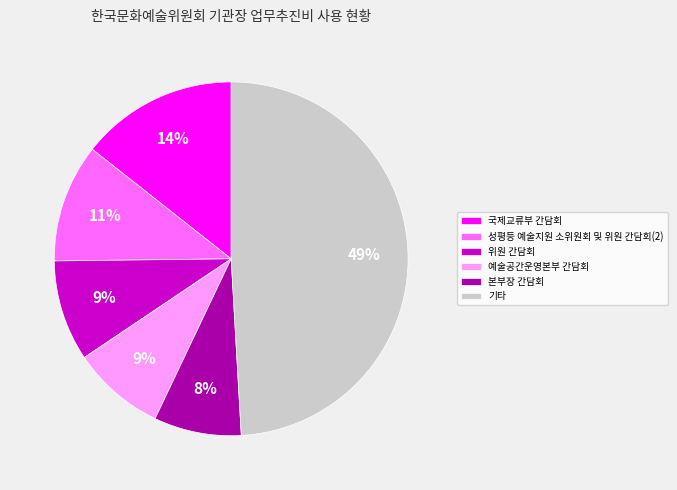

Is the sum of 성평등 예술지원 소위원회 및 위원 간담회(2) and 기타 greater than half?

Yes